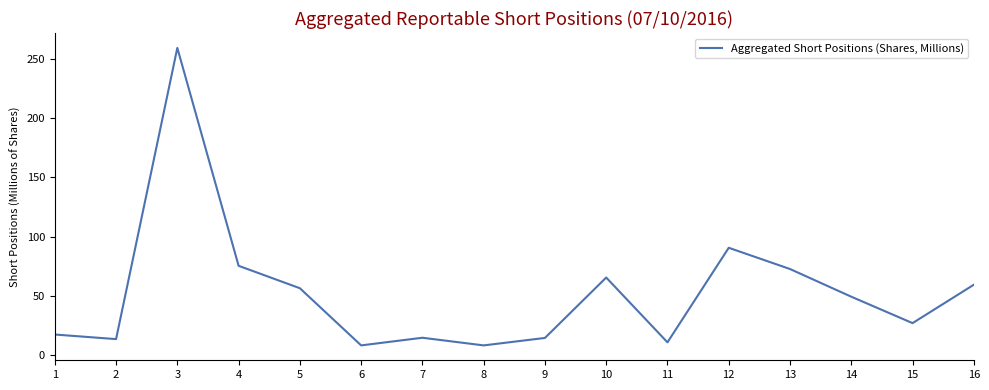

At which label is the value closest to 133?

12